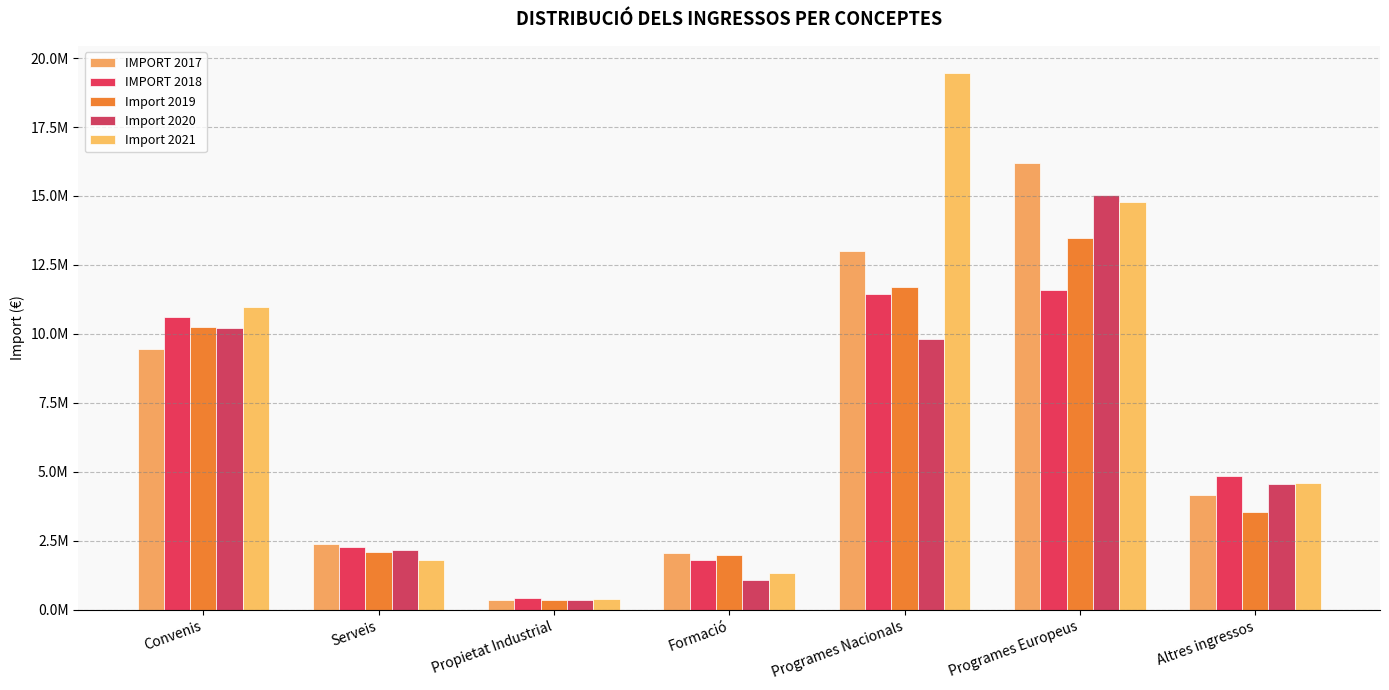

Does the chart contain any negative values?

No